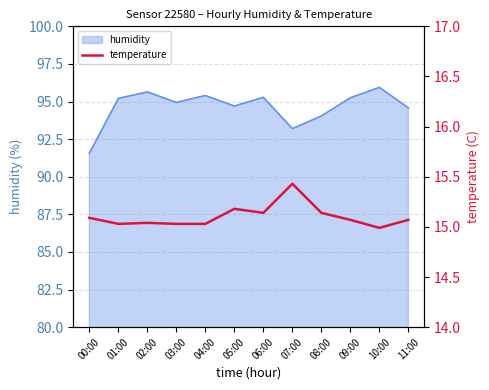

Count the number of values greater than 15.

11